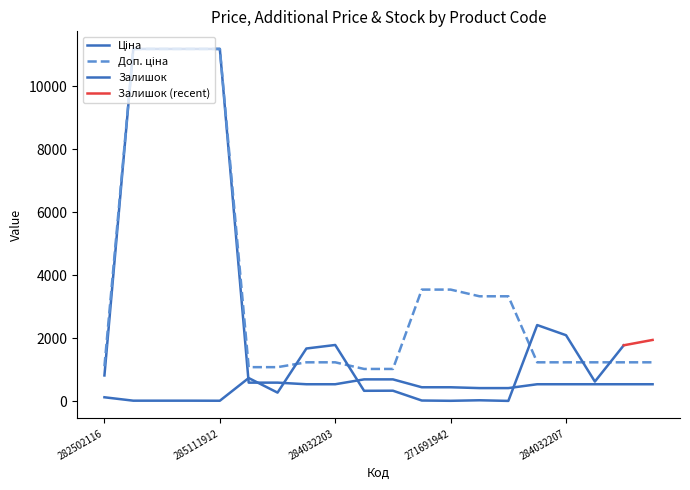

What is the value of the Доп. ціна point at the 10th from the left?

1024.6